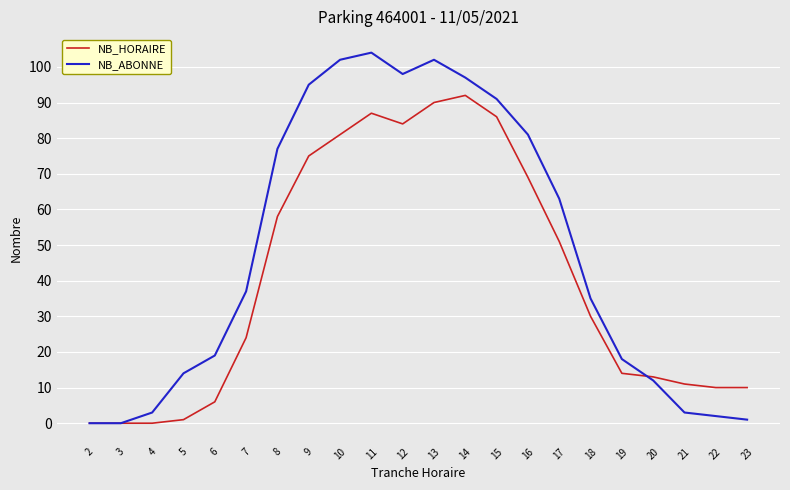

Which series ends up on top after the final intersection of NB_HORAIRE and NB_ABONNE?

NB_HORAIRE